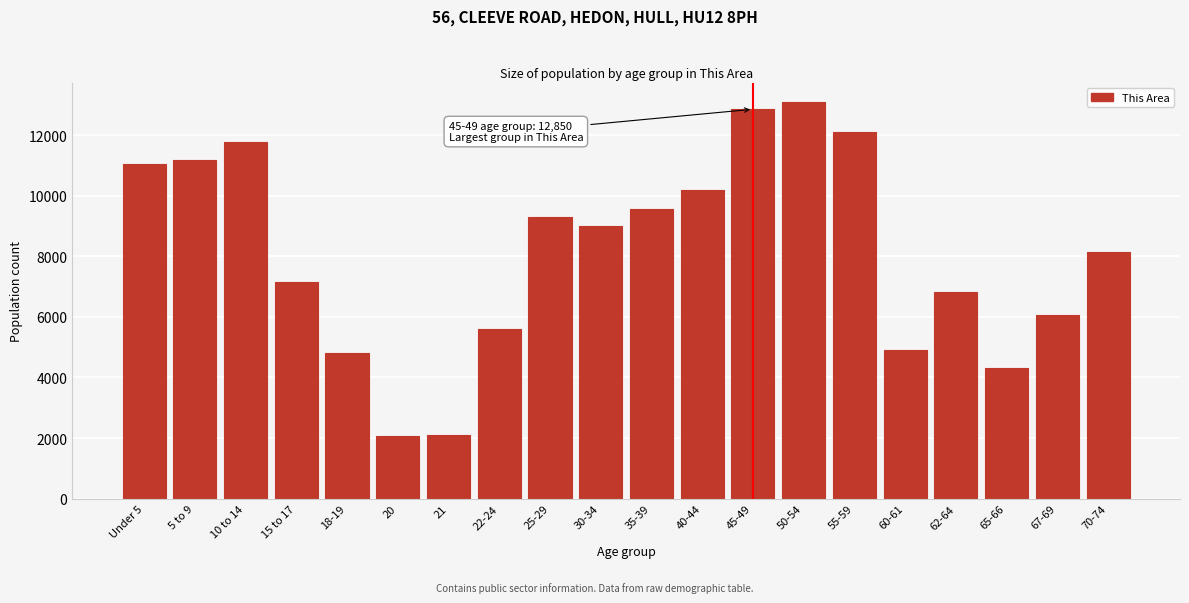

What is the sum of all values?

162002